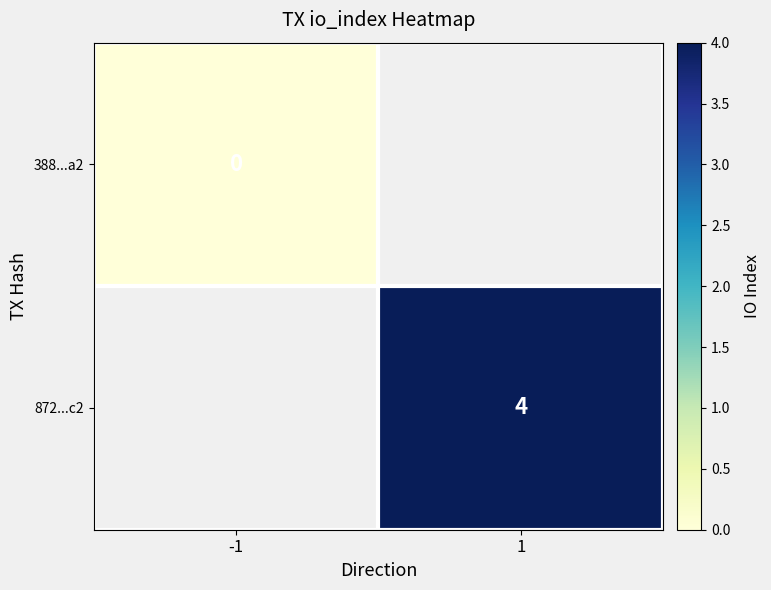

List the labels in order of 388...a2 value, largest first.

-1, 1